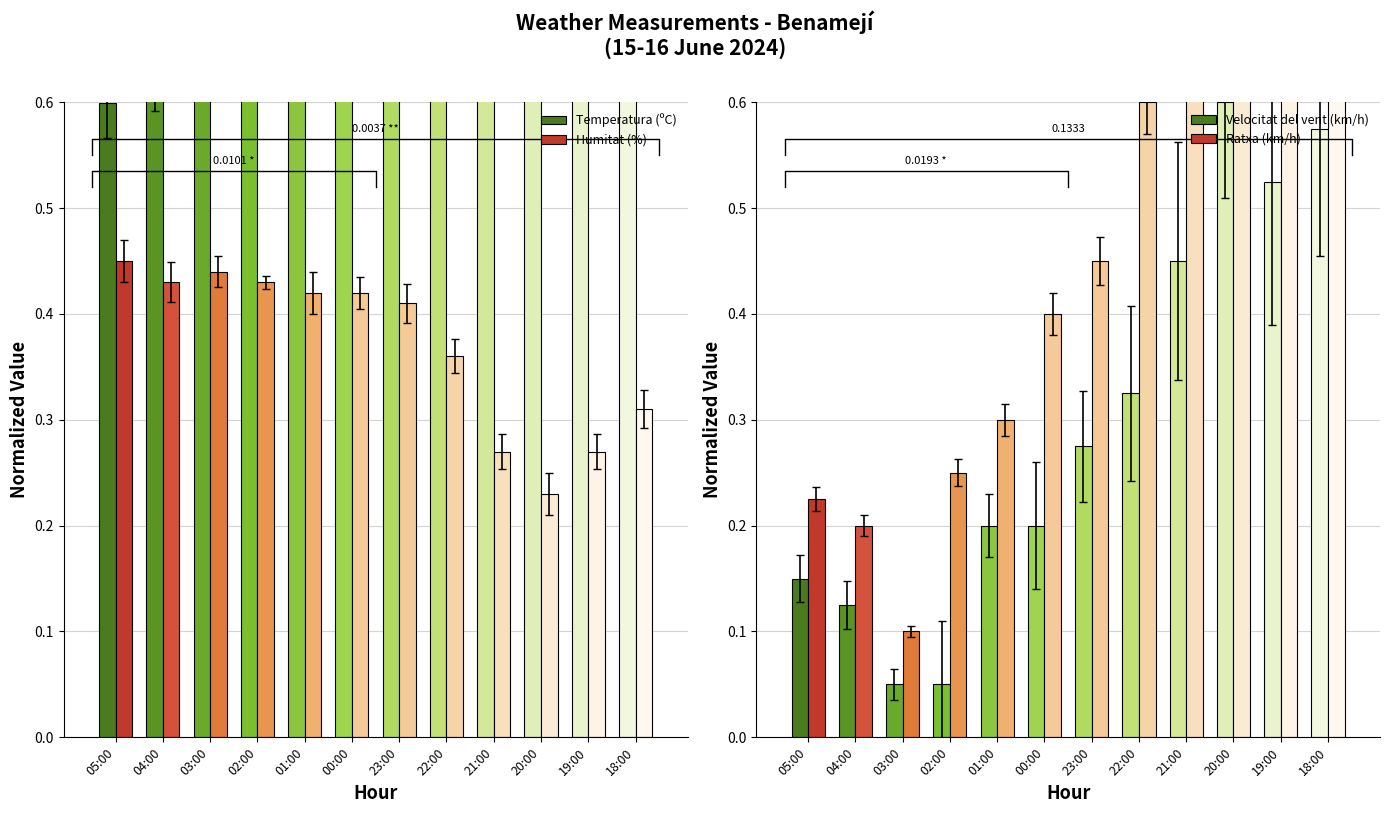

True or false: Humitat (%) has a value of 0.4 at 01:00.

True